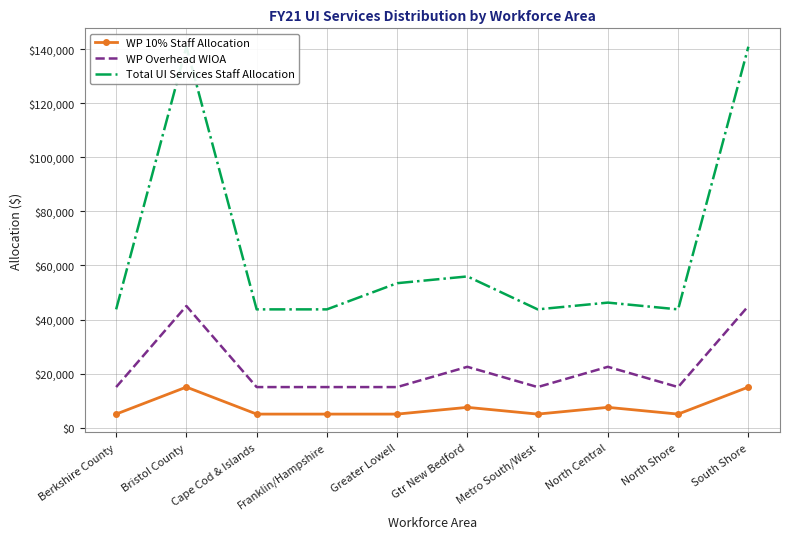

What is the approximate value of Total UI Services Staff Allocation at Berkshire County?

43750.0